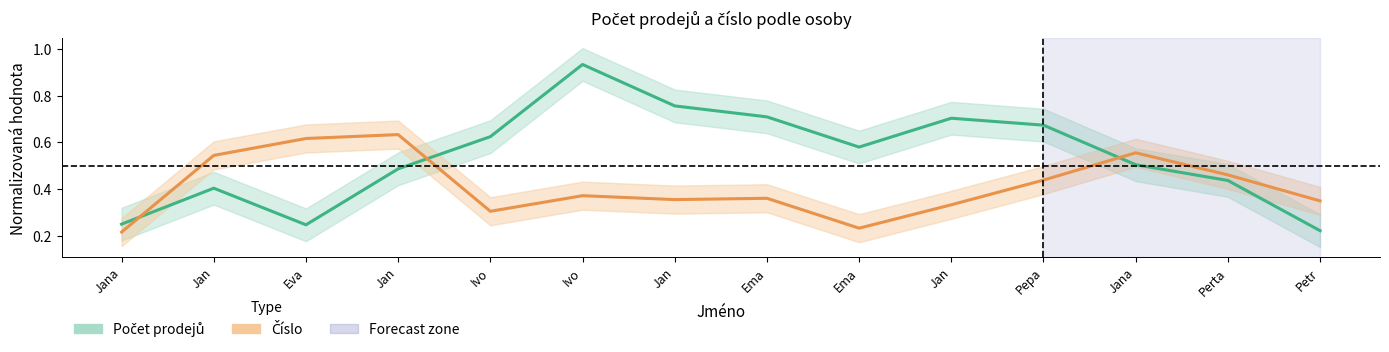

How many intersections are there between Počet prodejů and Číslo?

3